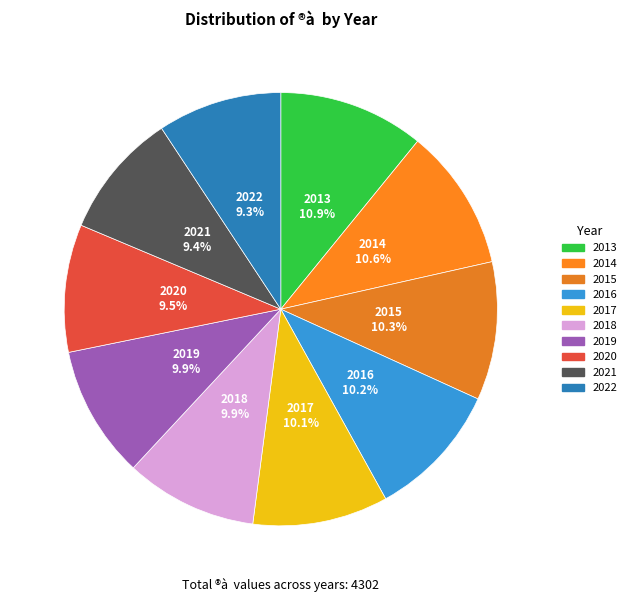

The 2018 slice represents 10% of the pie. True or false?

True